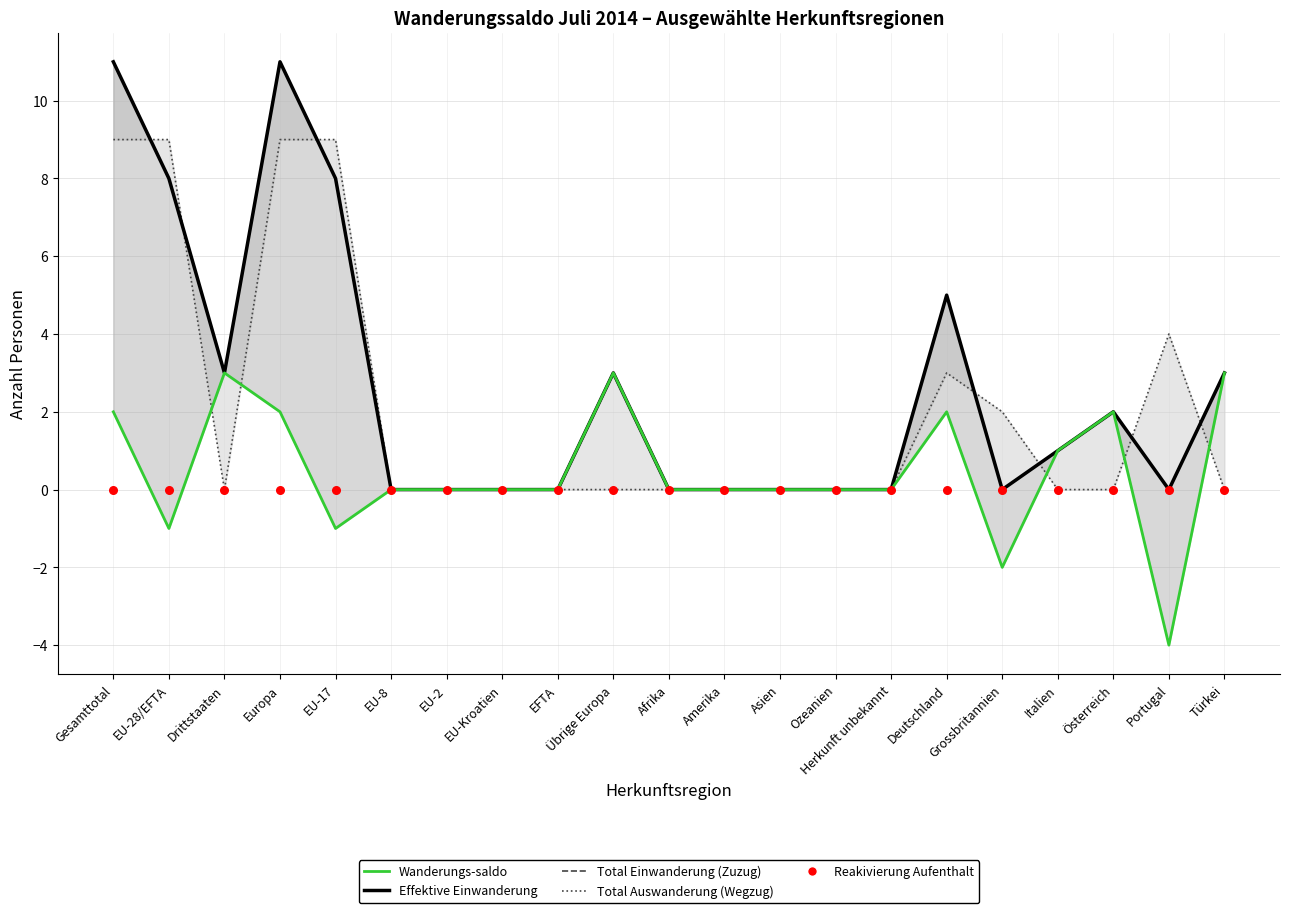

Is the value of Wanderungs-saldo at Italien greater than the value of Total Einwanderung (Zuzug) at Drittstaaten?

No